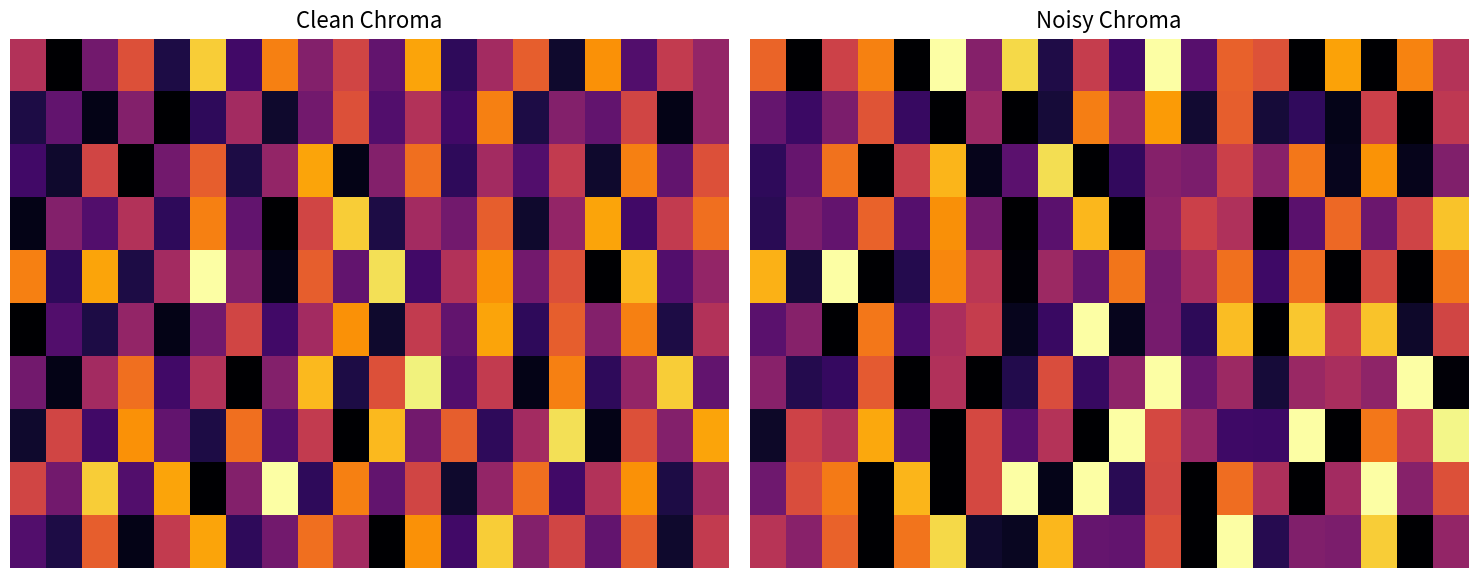

Between 11 and 1, which is larger?

11